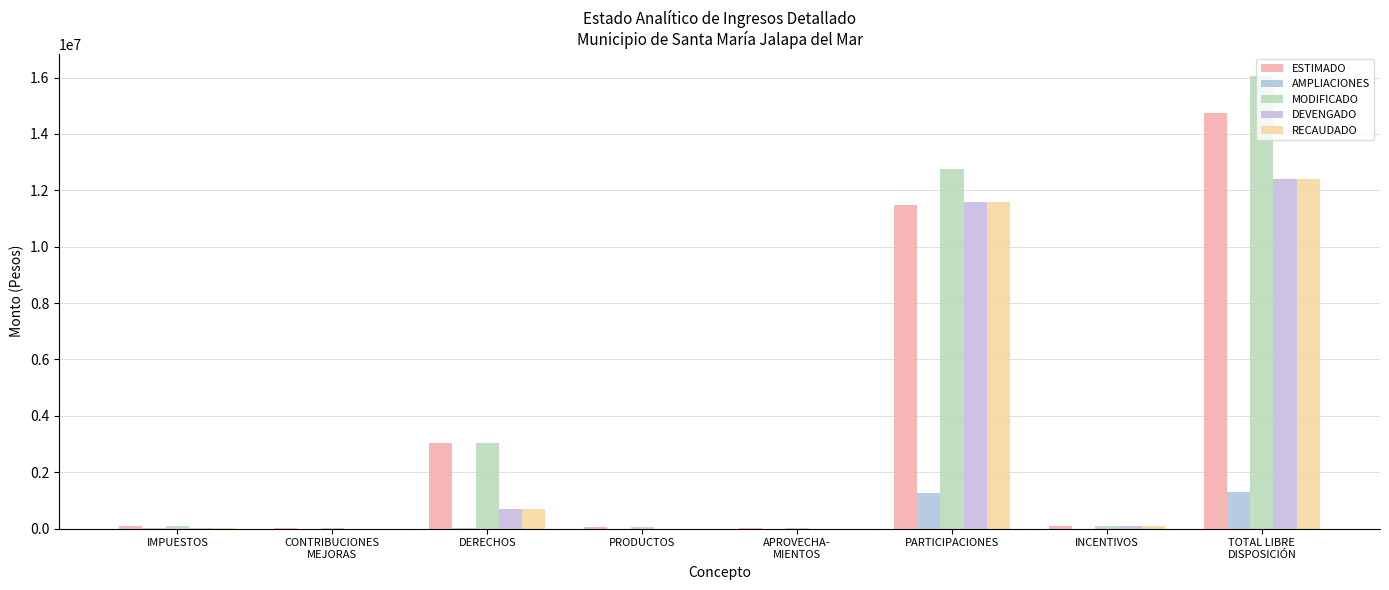

Rank the series at PRODUCTOS from lowest to highest value.

AMPLIACIONES, DEVENGADO, RECAUDADO, ESTIMADO, MODIFICADO